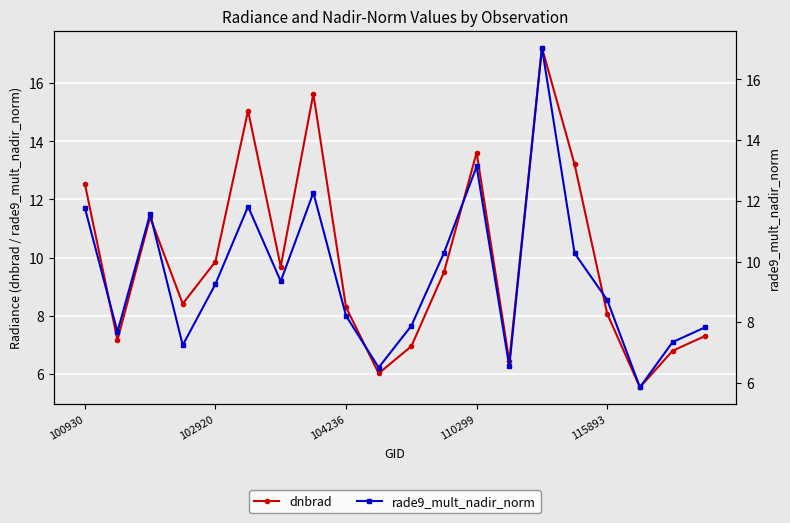

At 5, list the series in order from smallest to largest.

rade9_mult_nadir_norm, dnbrad